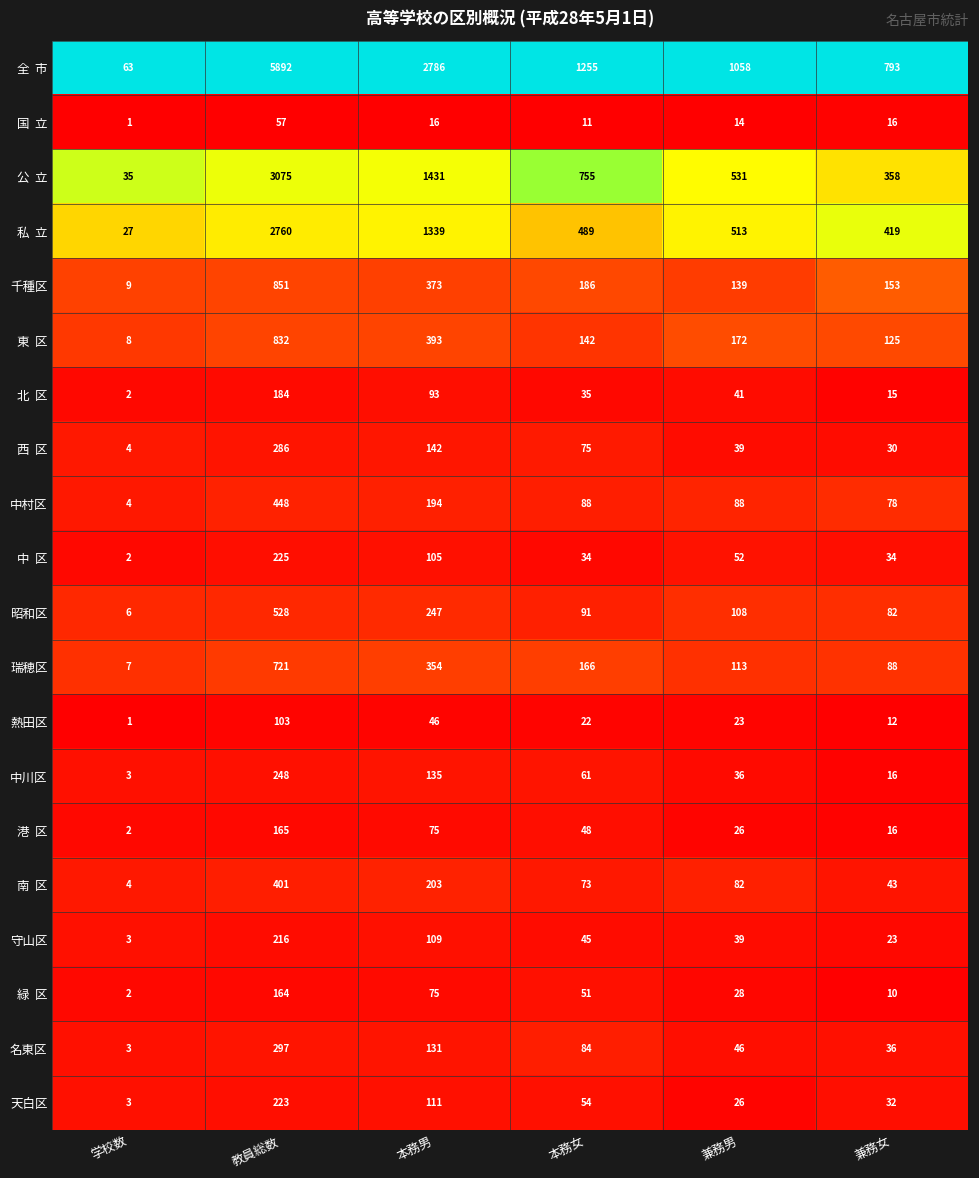

What is the difference between the highest and lowest values at 本務女?

1244